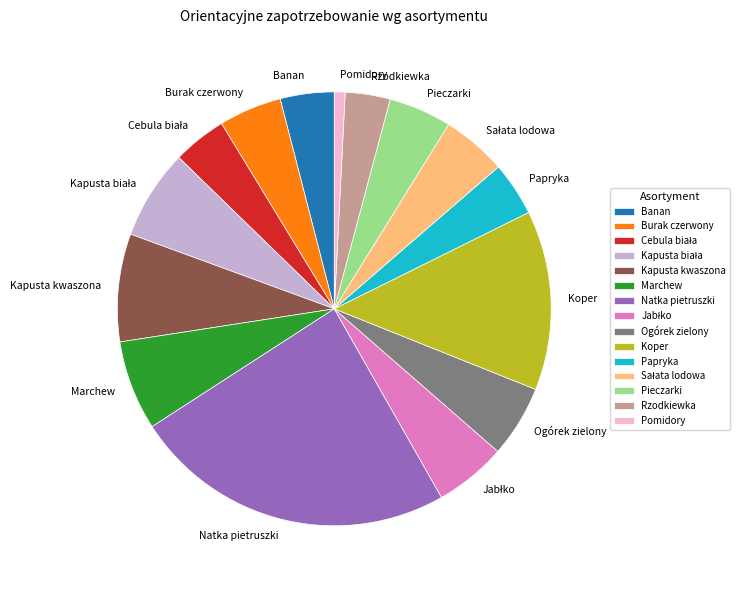

Does Natka pietruszki account for over 50% of the chart?

No